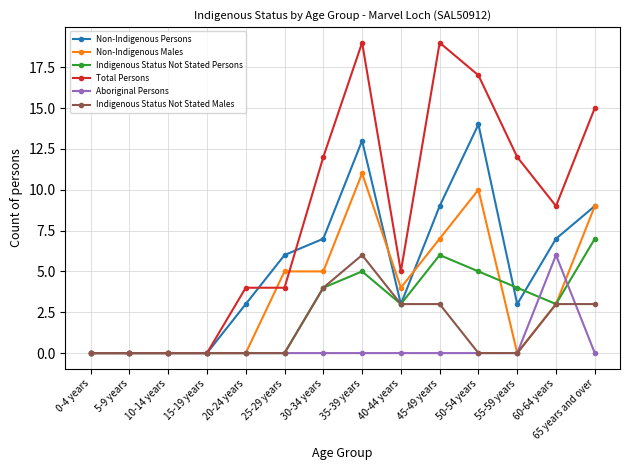

How many distinct data groups are displayed?

6